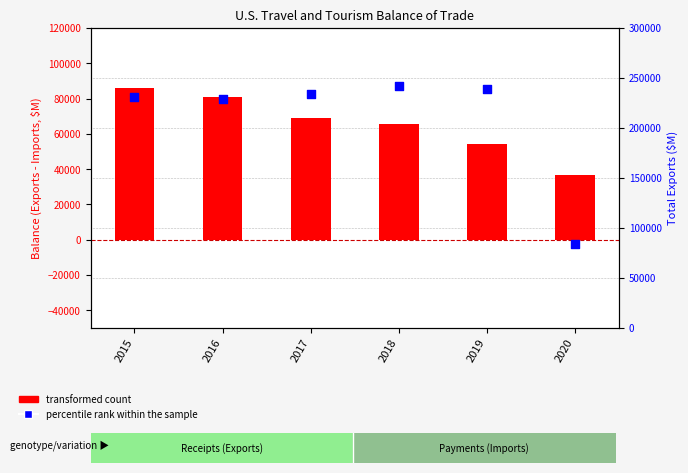

Which series has the widest spread of Y values?

percentile rank within the sample